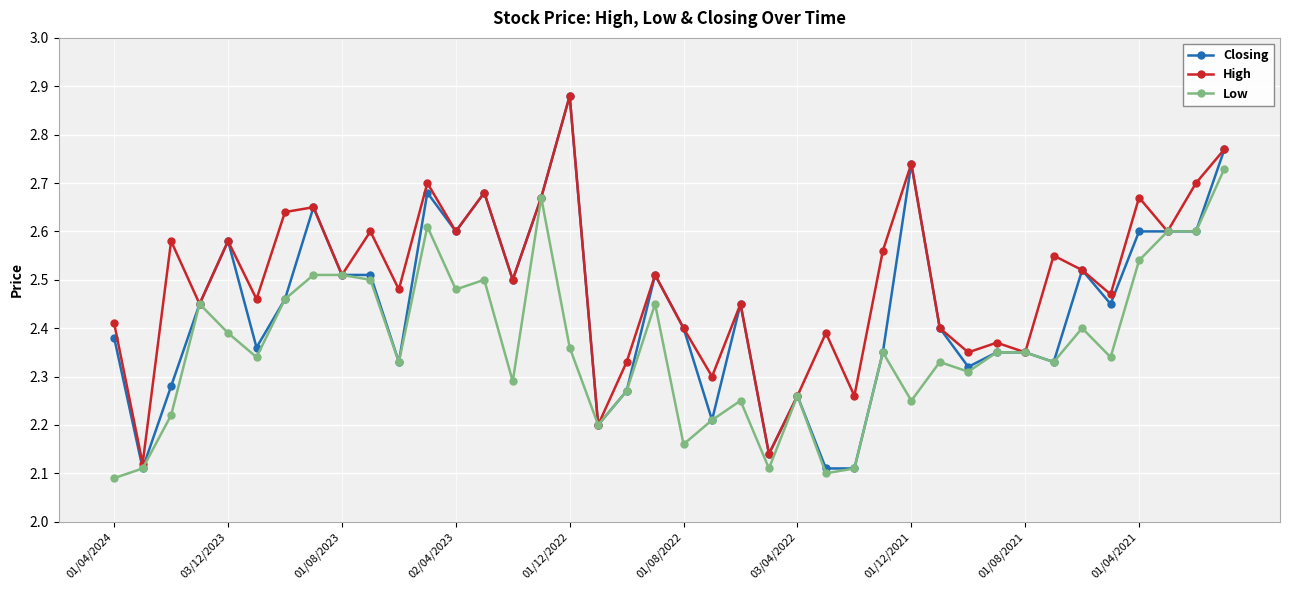

List the series in order of their overall mean, lowest first.

Low, Closing, High